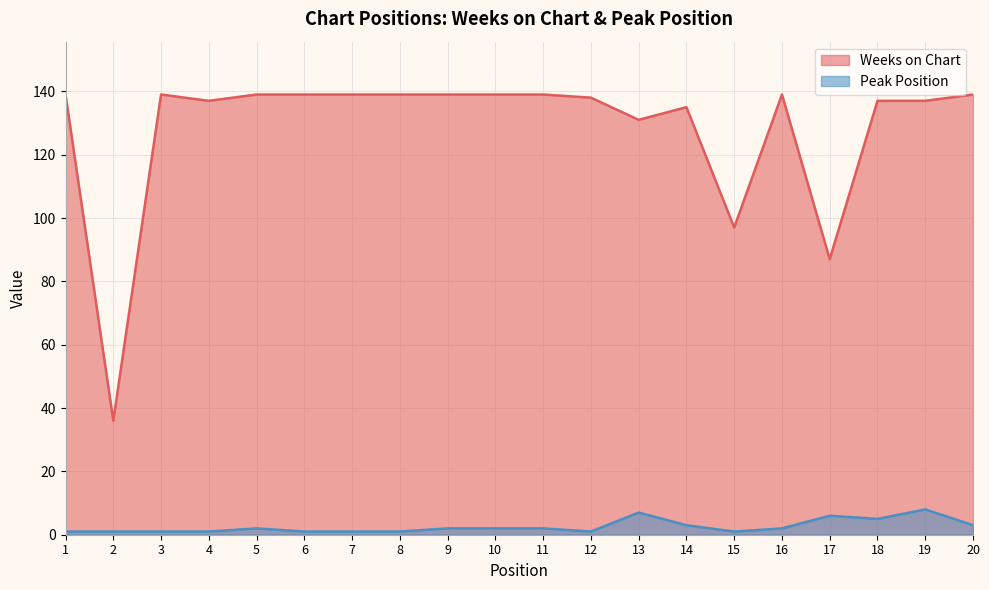

How many categories are shown in the chart?

20